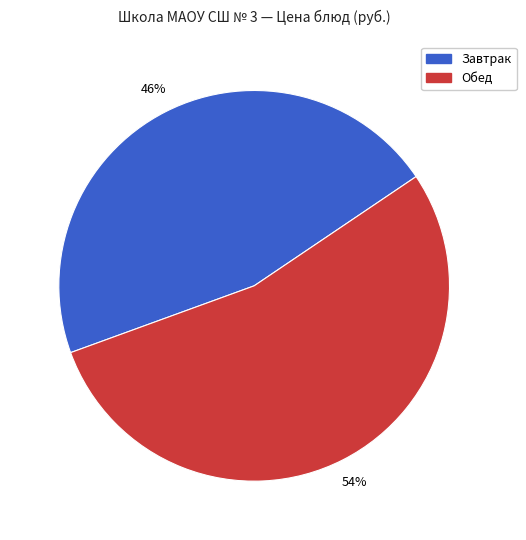

Which slice represents more than half of the pie?

Обед